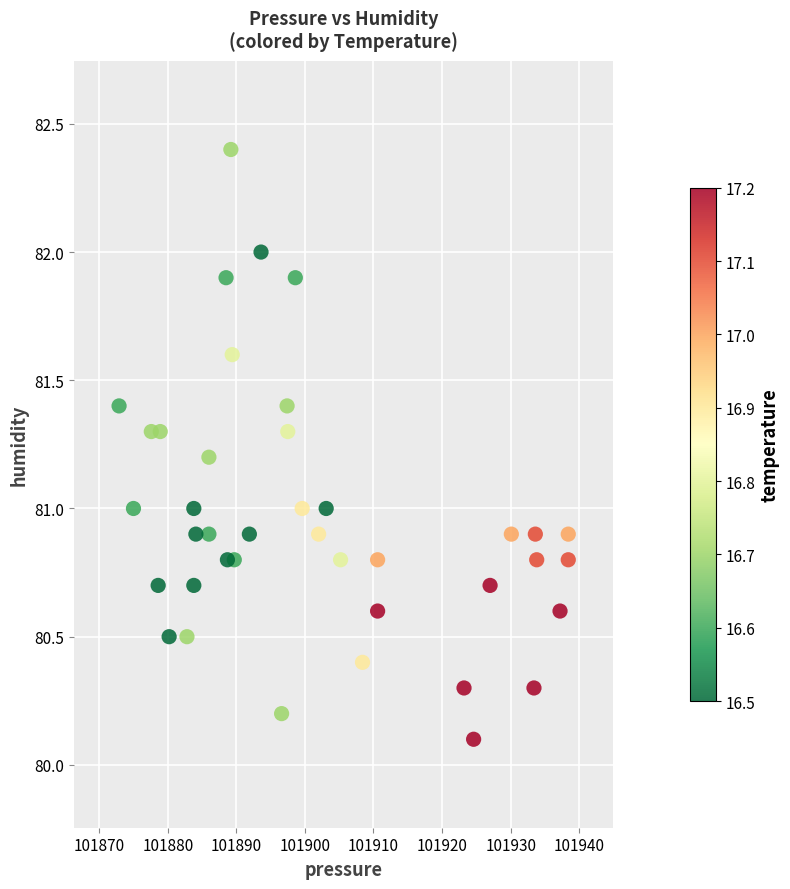

What is the range of X values (max minus min)?

65.5